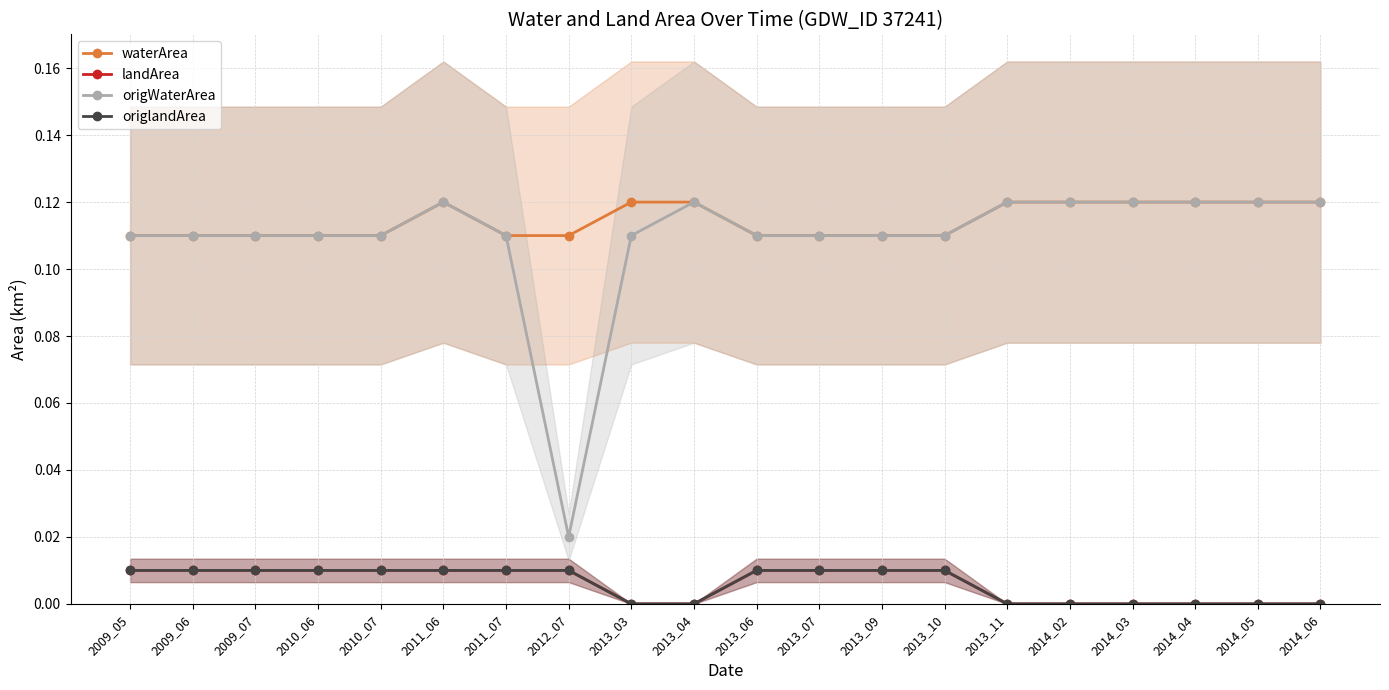

Does the chart have visible grid lines?

Yes